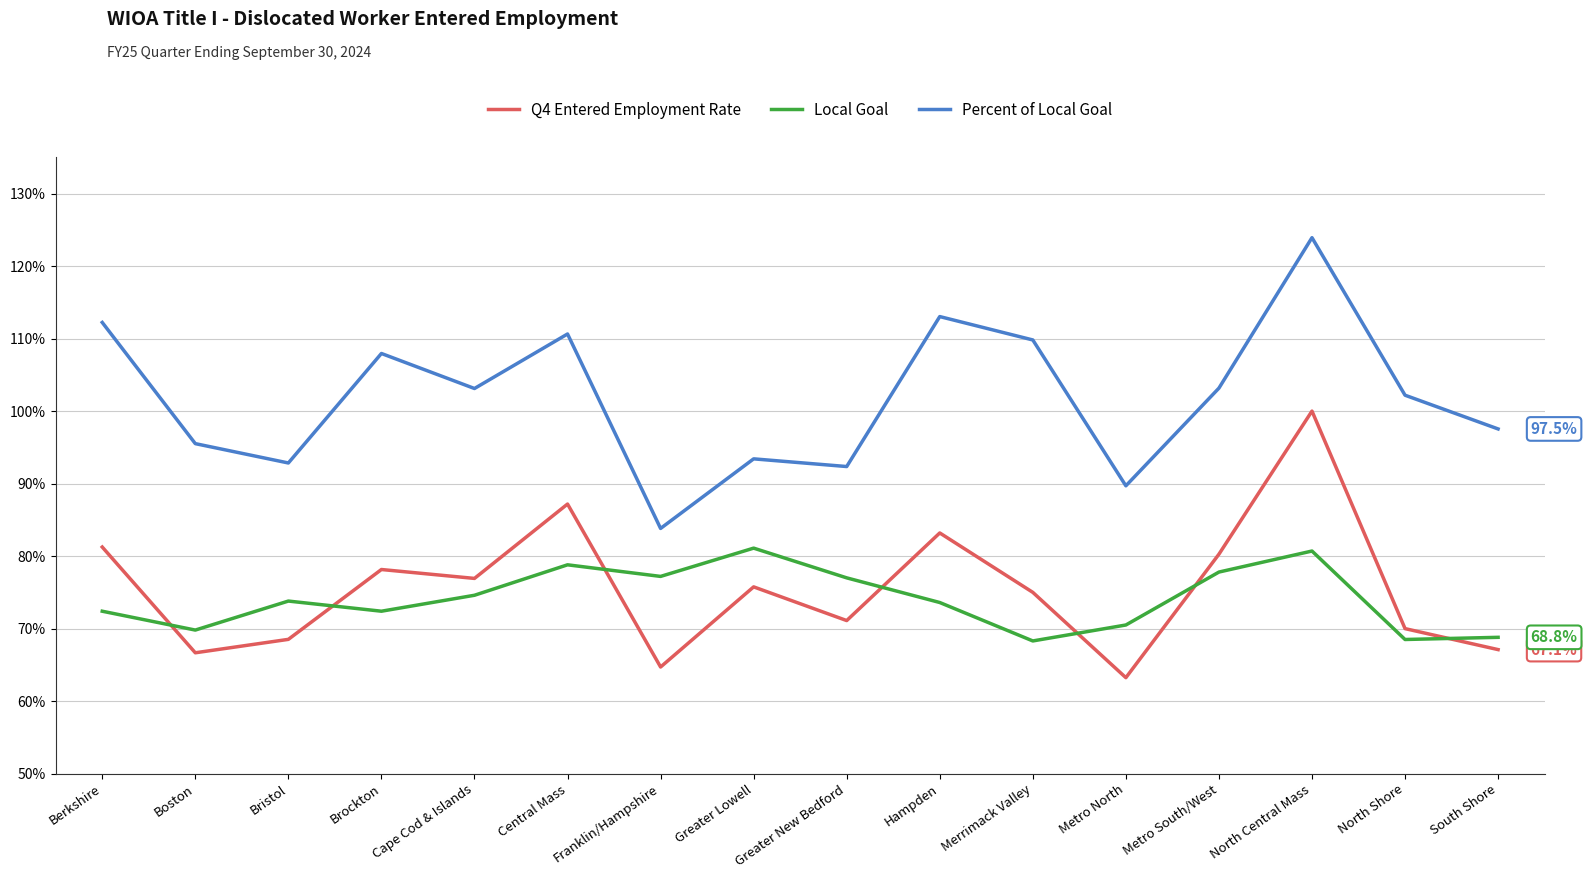

Reading left to right, transcribe all the data shown in this chart.

Q4 Entered Employment Rate: 0.8	0.7	0.7	0.8	0.8	0.9	0.6	0.8	0.7	0.8	0.8	0.6	0.8	1.0	0.7	0.7
Local Goal: 0.7	0.7	0.7	0.7	0.7	0.8	0.8	0.8	0.8	0.7	0.7	0.7	0.8	0.8	0.7	0.7
Percent of Local Goal: 1.1	1.0	0.9	1.1	1.0	1.1	0.8	0.9	0.9	1.1	1.1	0.9	1.0	1.2	1.0	1.0